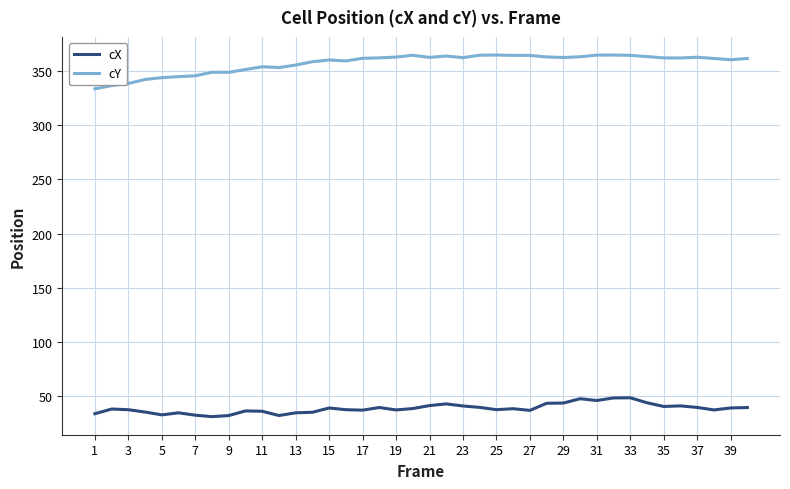

What are all the series names shown in the legend?

cX, cY